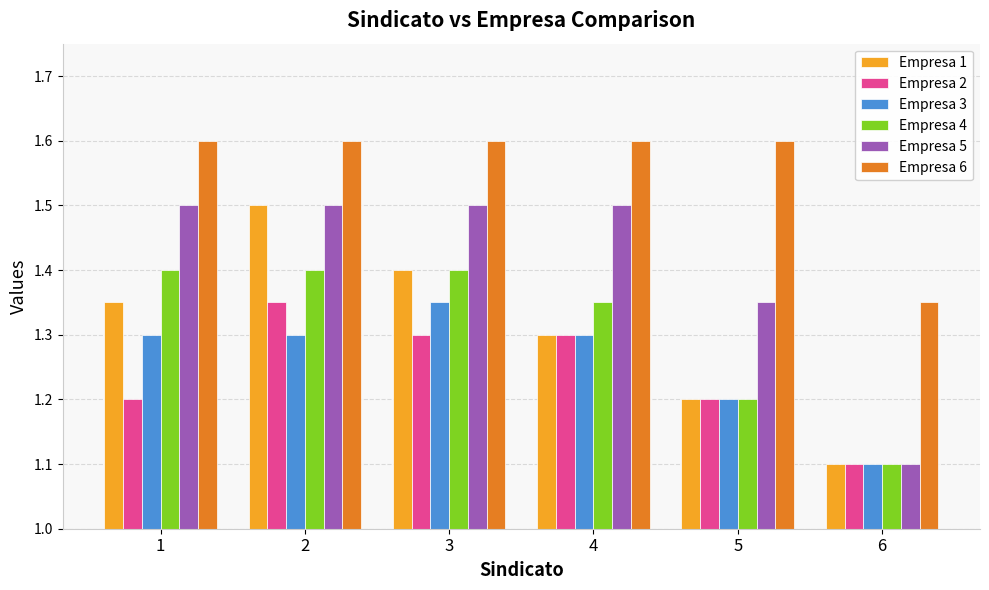

What is the average value of the Empresa 1 series?

1.3